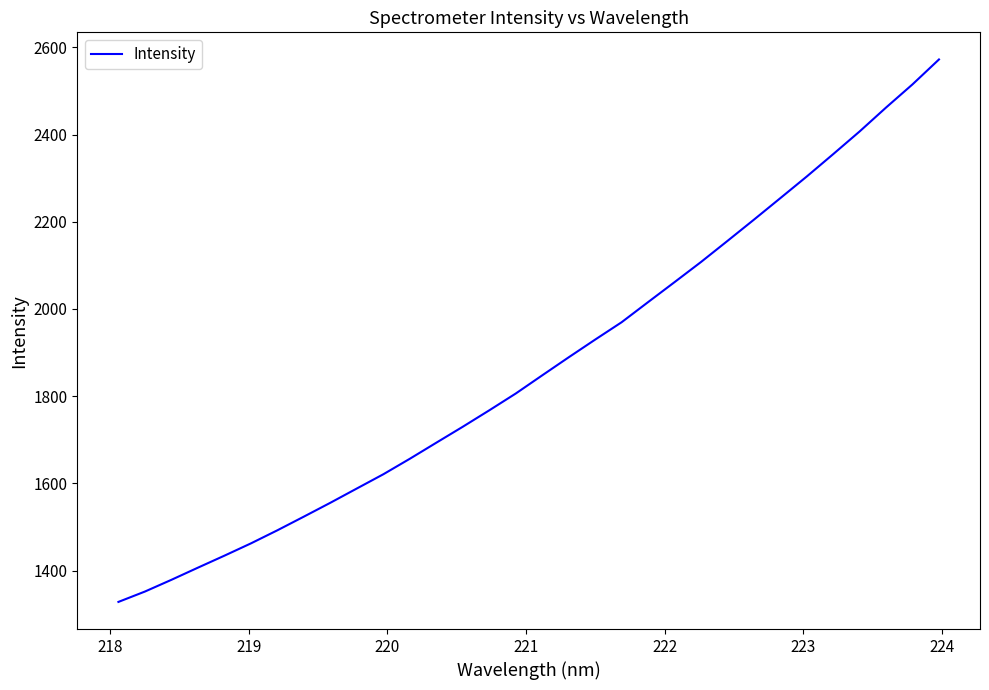

What is the difference between the maximum and minimum values?

1244.0